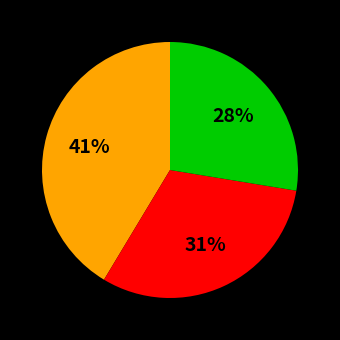

Is there any slice that represents more than half of the pie?

No